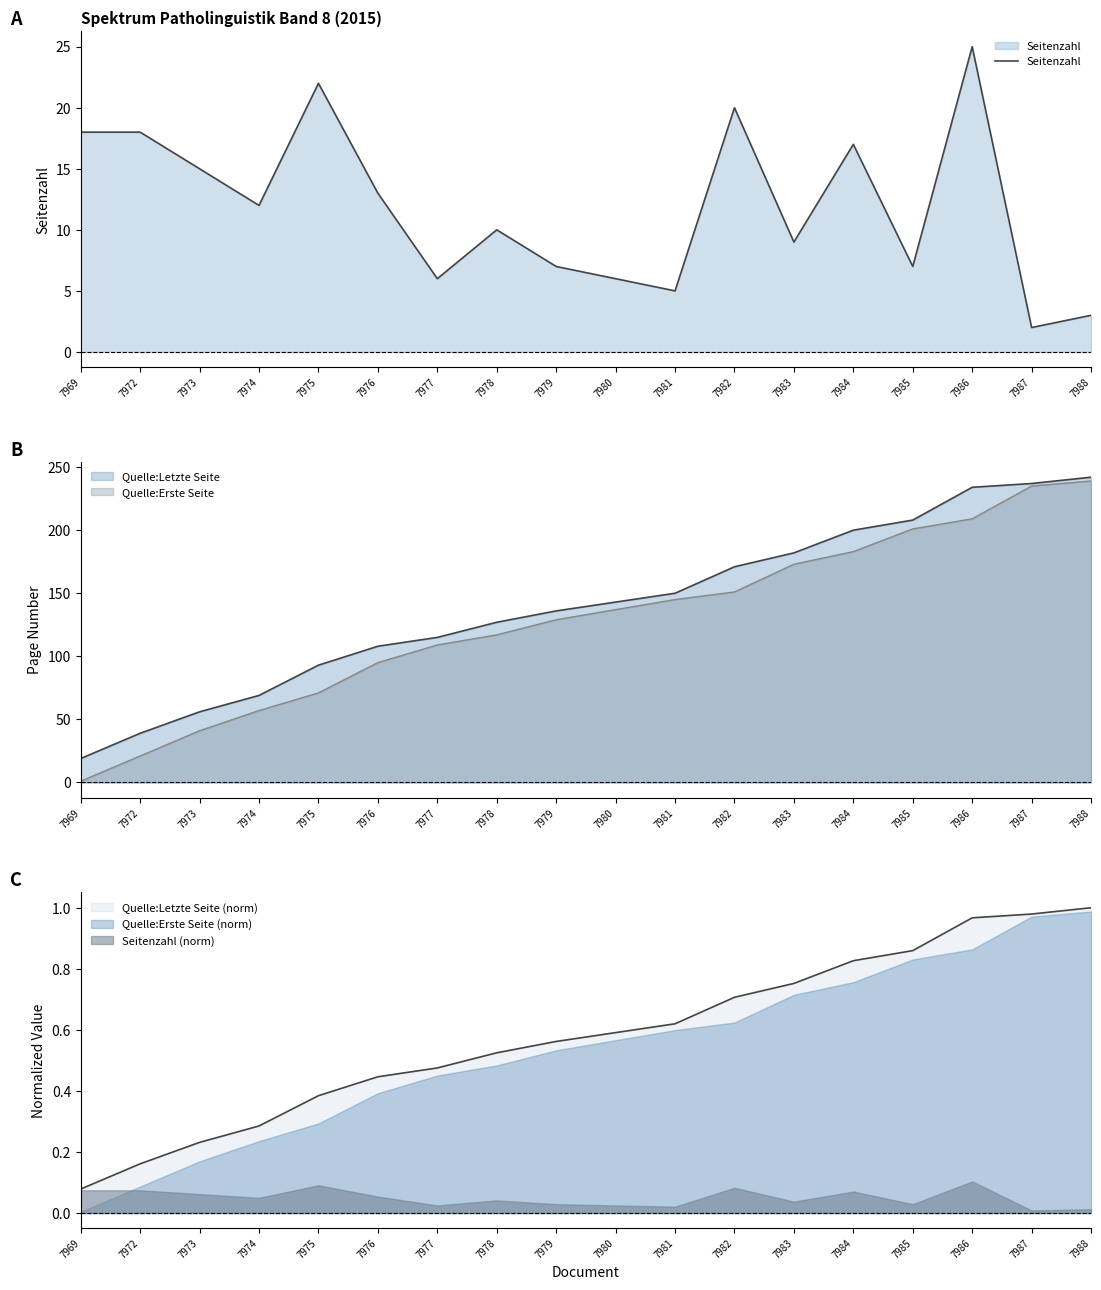

What is the change in value from 7969 to 7981?

-13